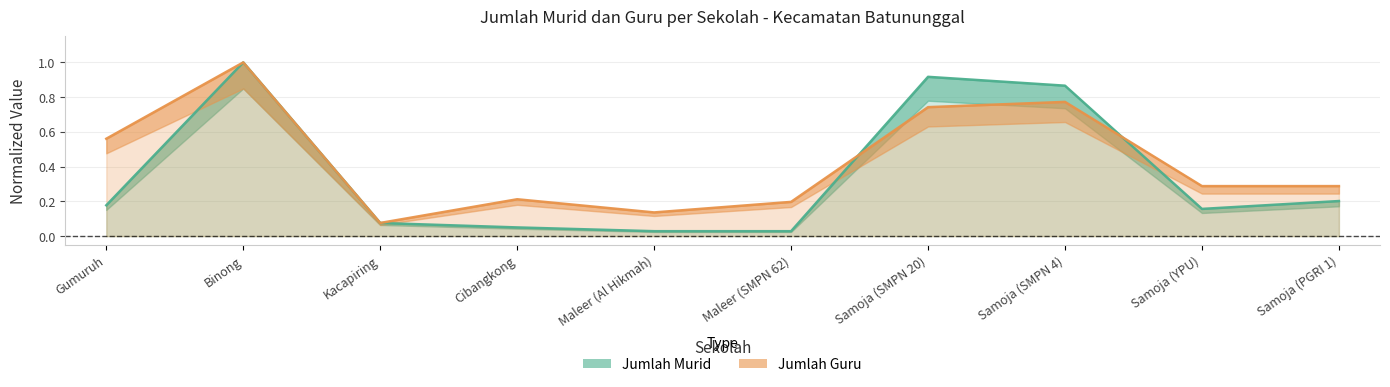

What is the sum of the Jumlah Guru values at Gumuruh and Samoja (YPU)?

0.8